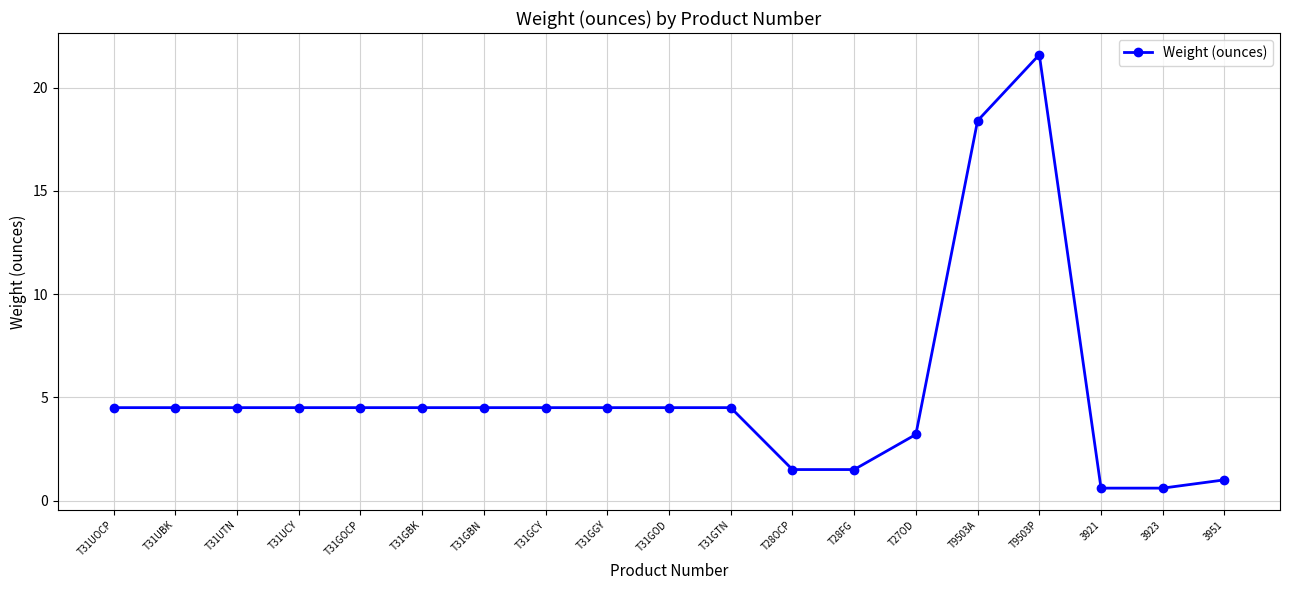

What is the greatest value displayed?

21.6